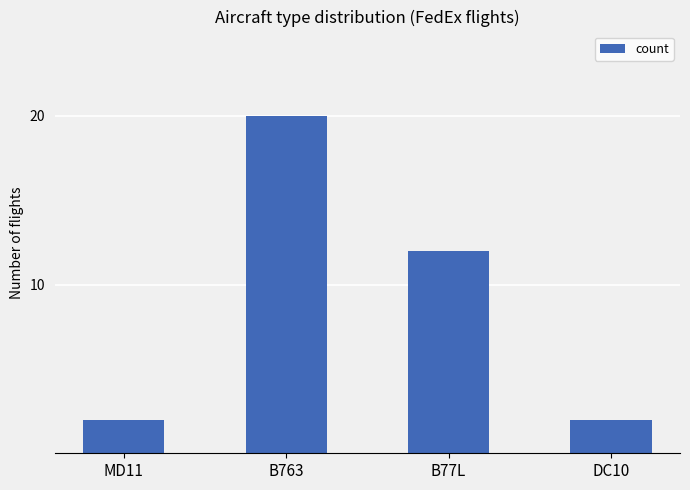

What is the difference between the maximum and minimum values?

18